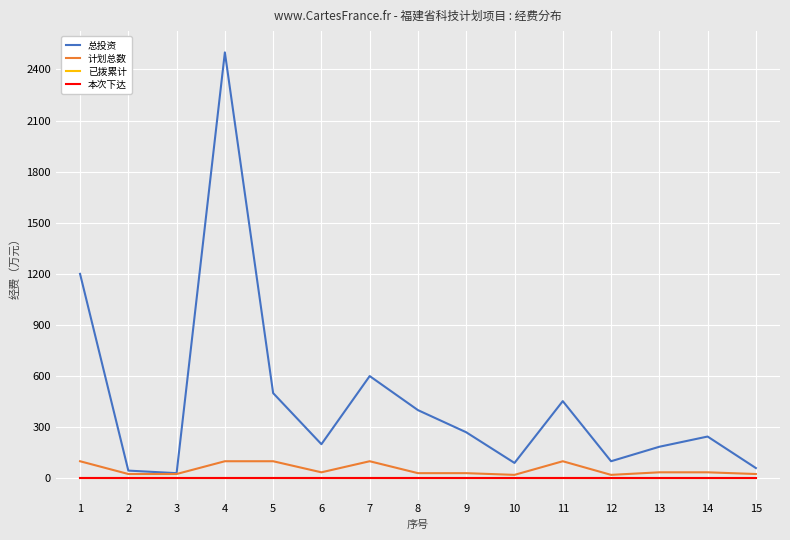

Does the chart have visible grid lines?

Yes